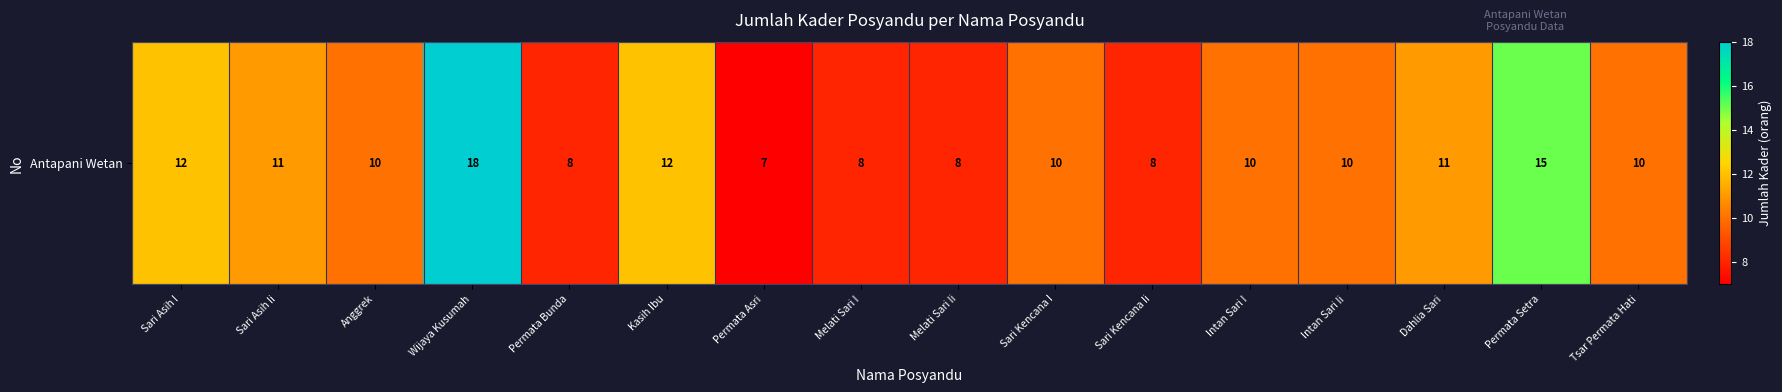

The chart shows a value of 17 at Sari Asih I. True or false?

False